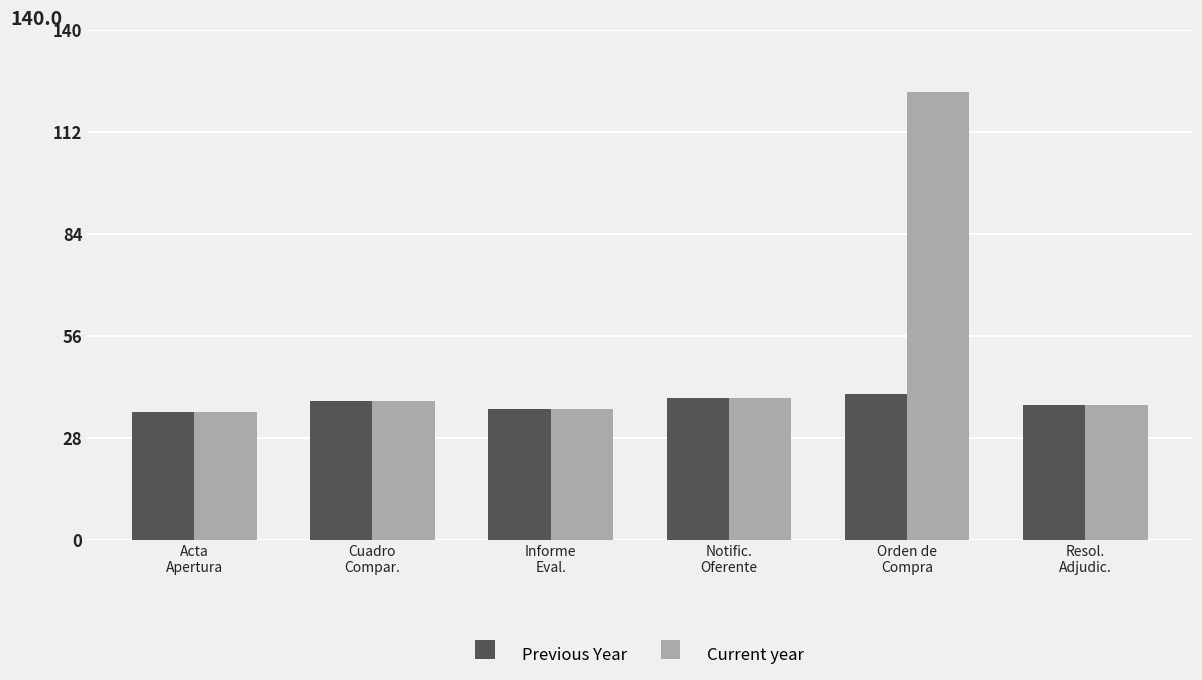

How many bars are there in total?

12